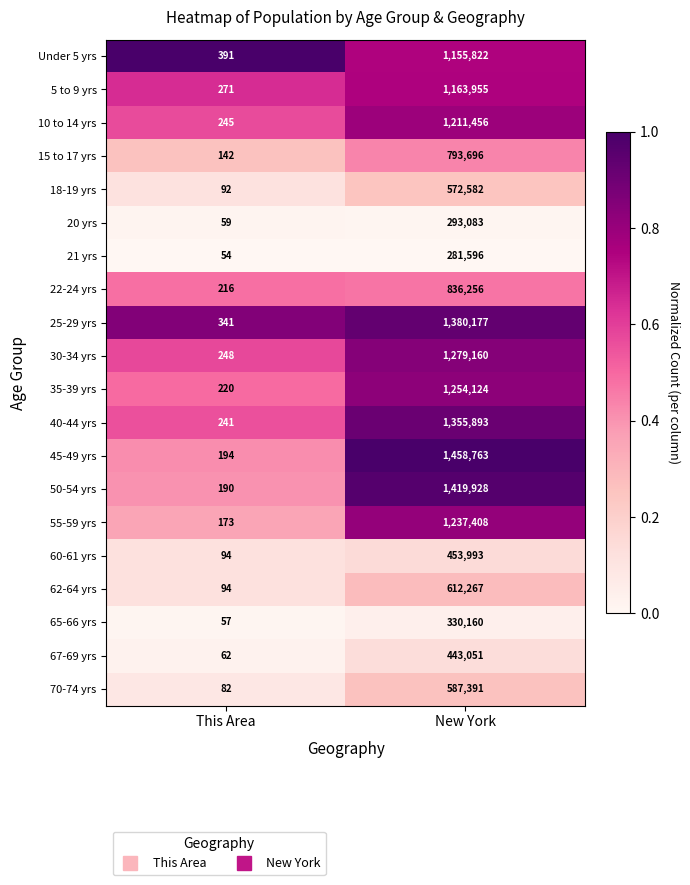

What value does the 21 yrs series have at New York, to the nearest 50?

281600